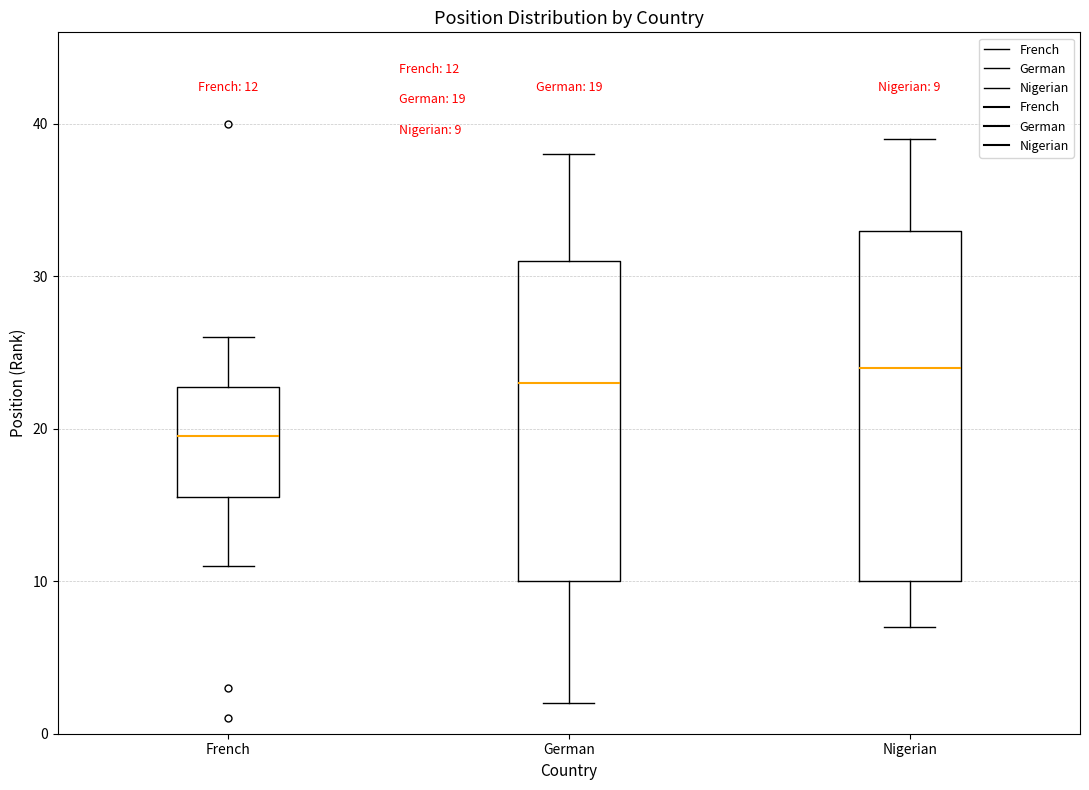

Which box has the lowest median line?

French